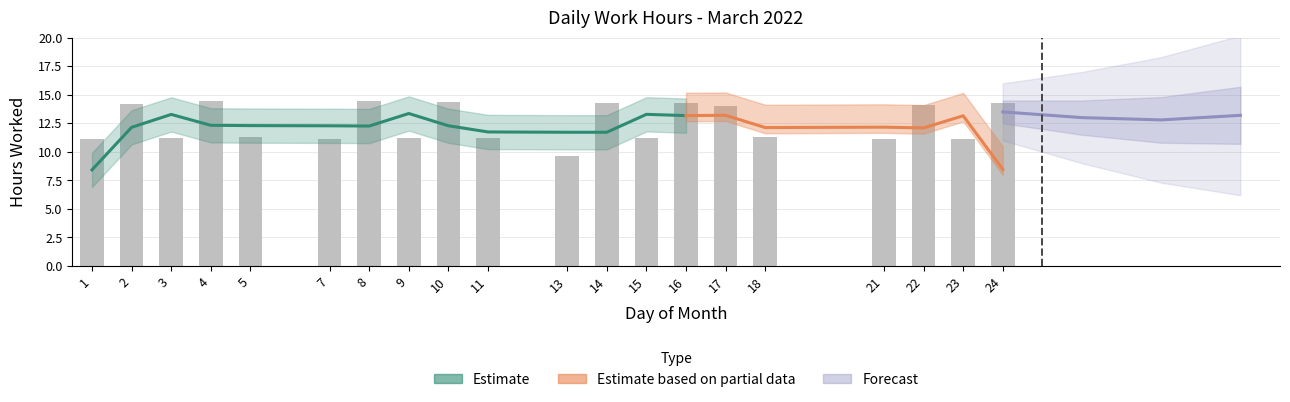

Which has a higher value, 14 or 16?

14